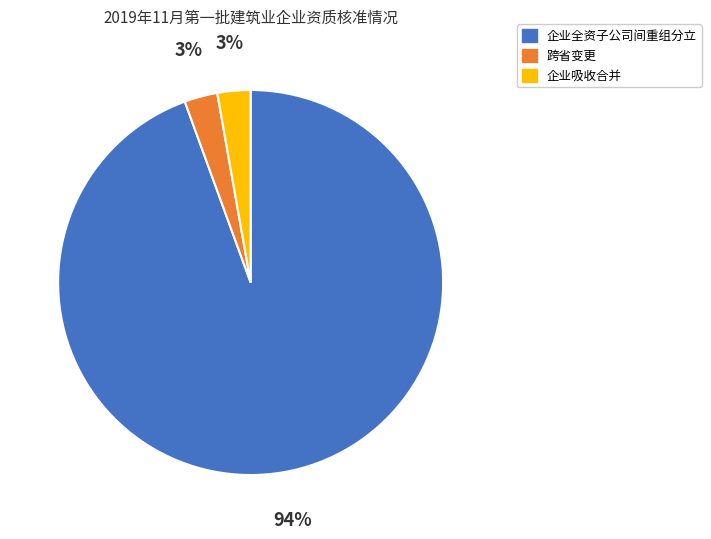

Count the number of slices in the pie.

3